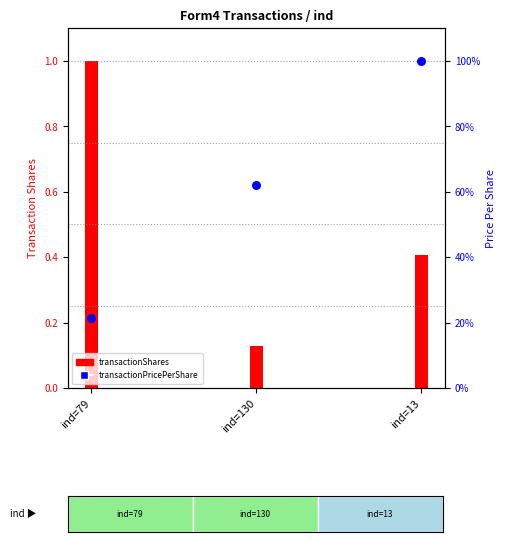

At which category is the sum across all series the highest?

ind=13